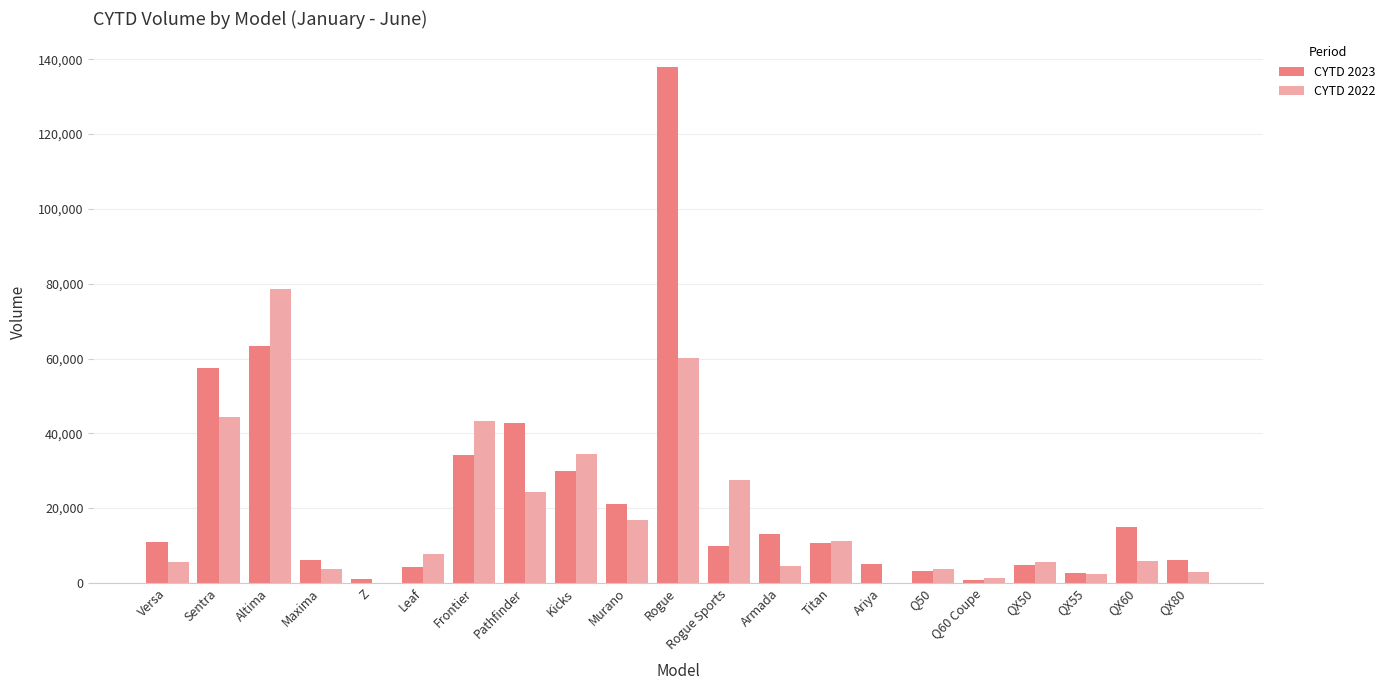

The value of CYTD 2023 at Armada is 3410. True or false?

False